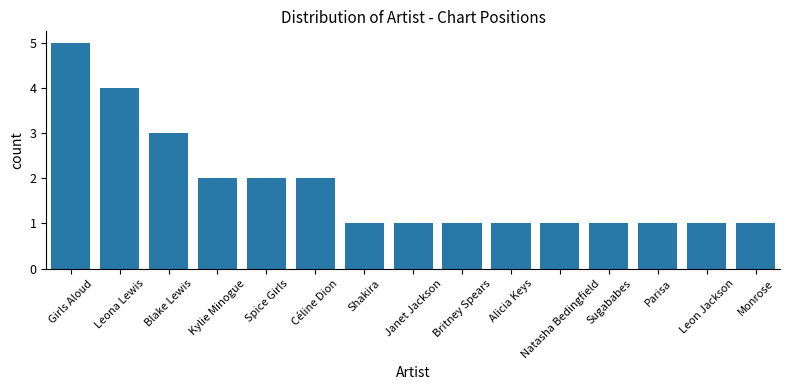

What is the sum of the values at Leon Jackson and Parisa?

2